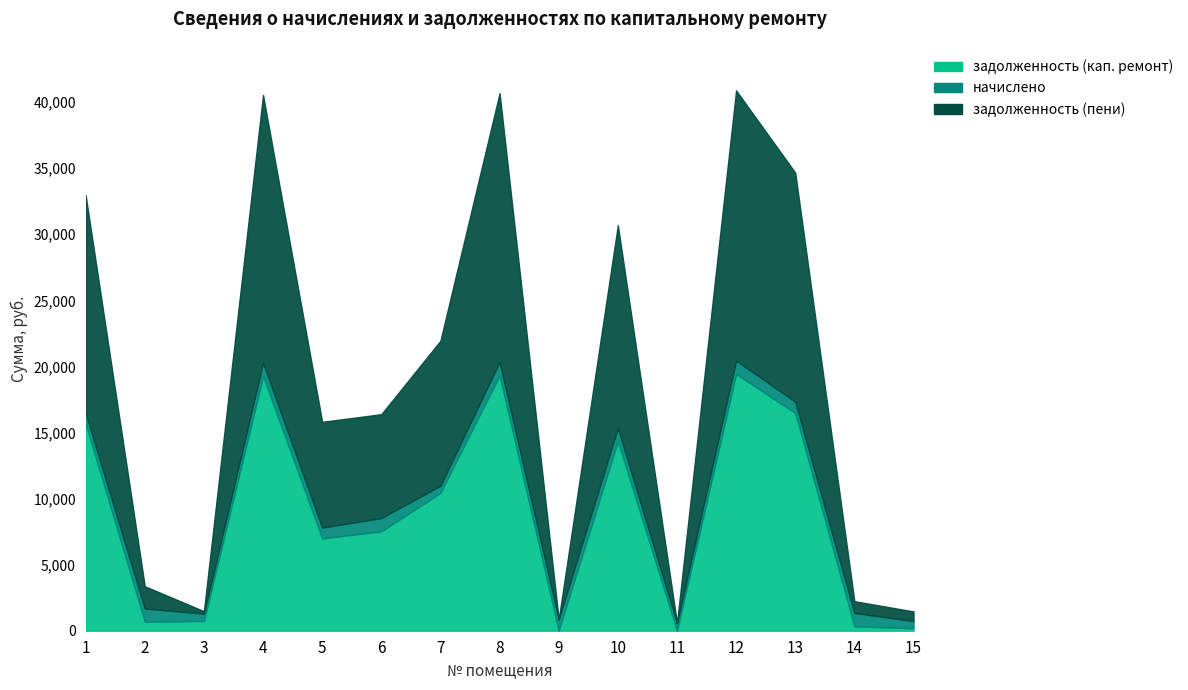

True or false: задолженность (пени) has more than 0 interior local peaks.

True